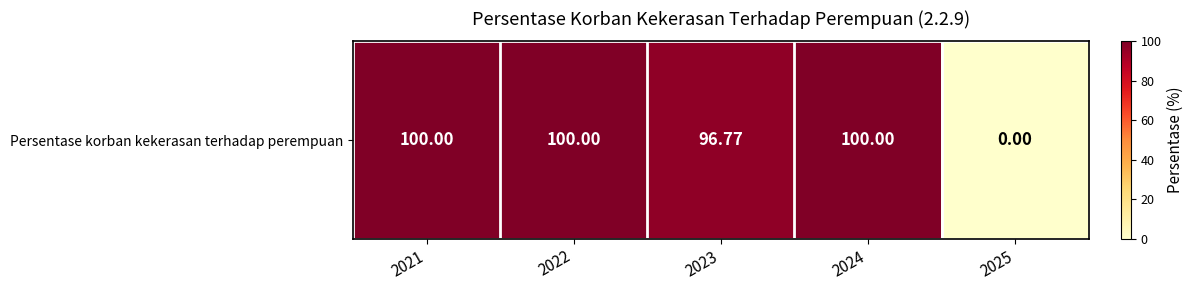

How many categories are shown in the chart?

5